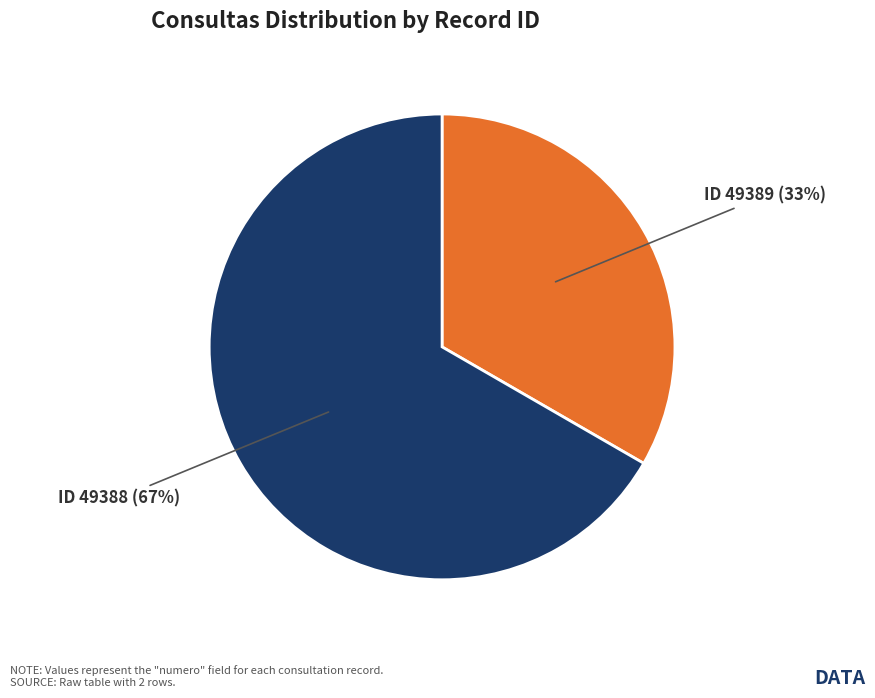

Is there any slice that represents more than half of the pie?

Yes